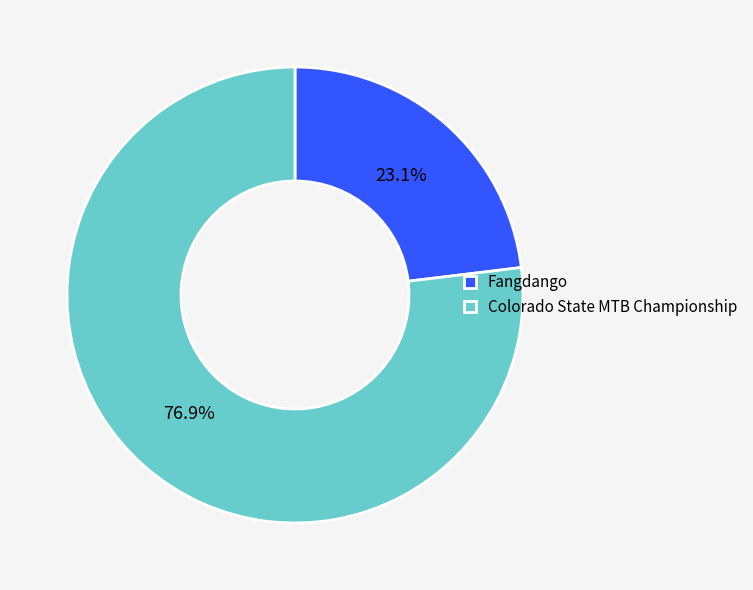

Which slice is the smallest?

Fangdango